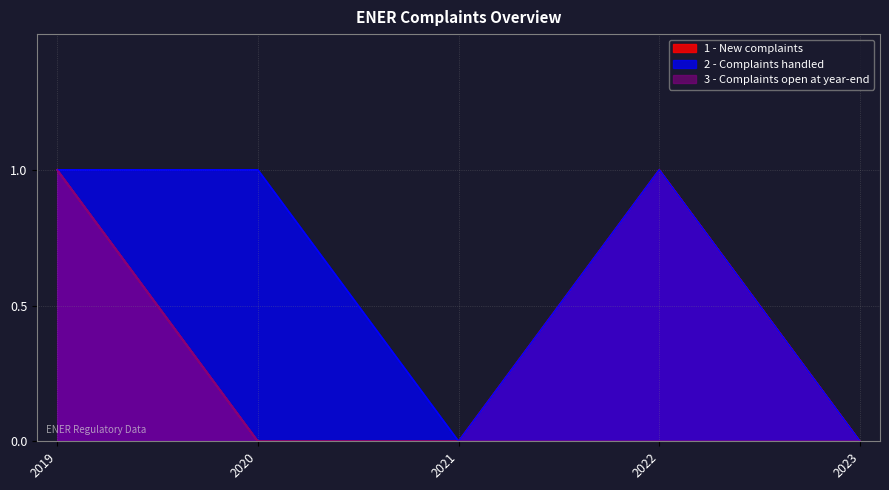

What is the total value across all series at 2022?

2